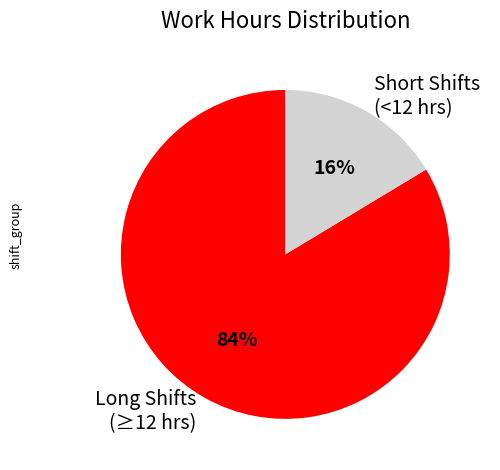

To the nearest percent, what portion does Long Shifts (≥12 hrs) represent?

84%